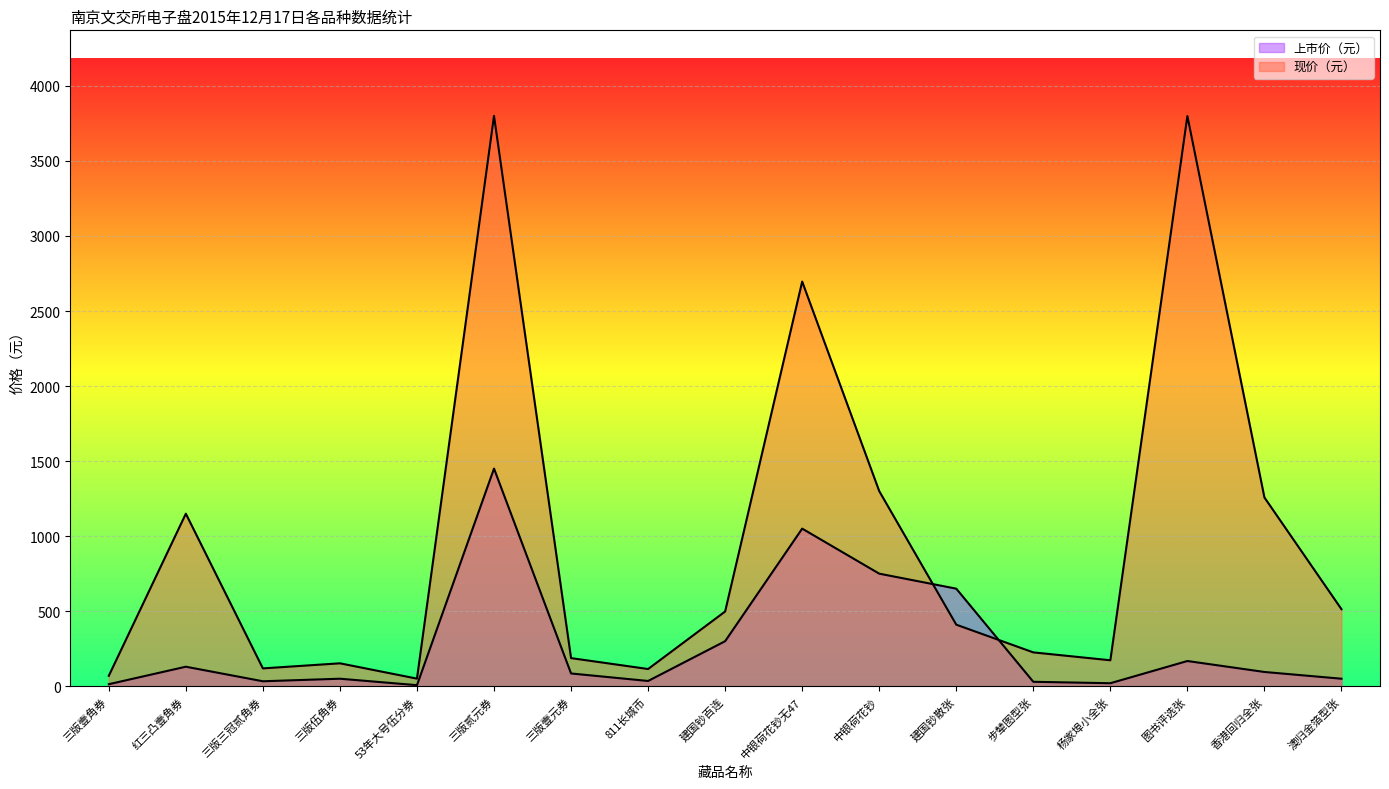

Which series has the largest range (max minus min)?

现价（元）